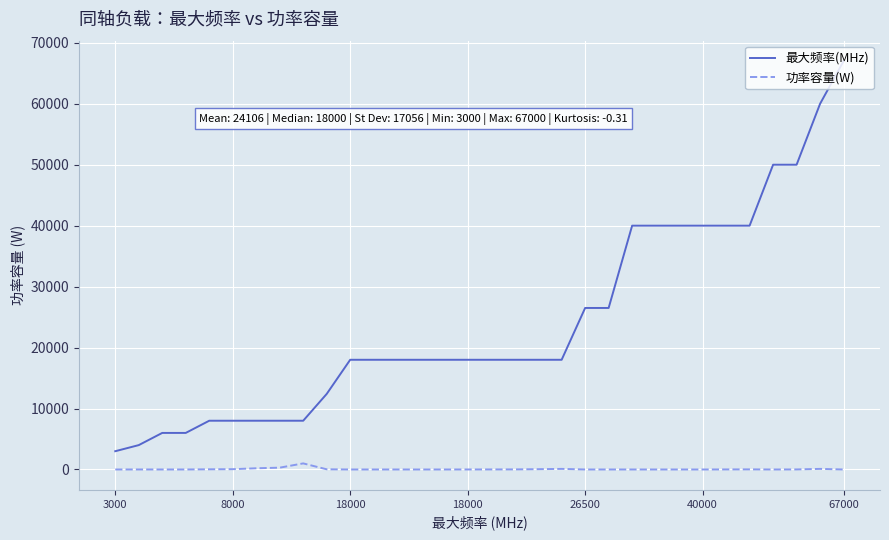

True or false: 功率容量(W) and 最大频率(MHz) cross at least once.

False